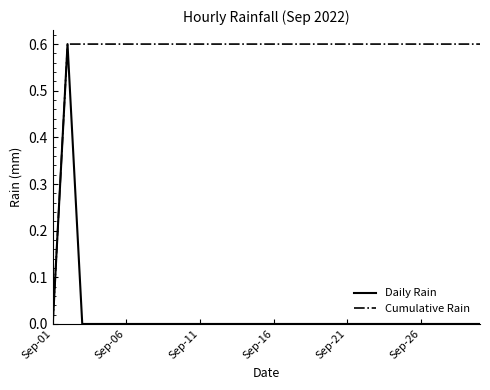

Which series has the largest total across all categories?

Cumulative Rain